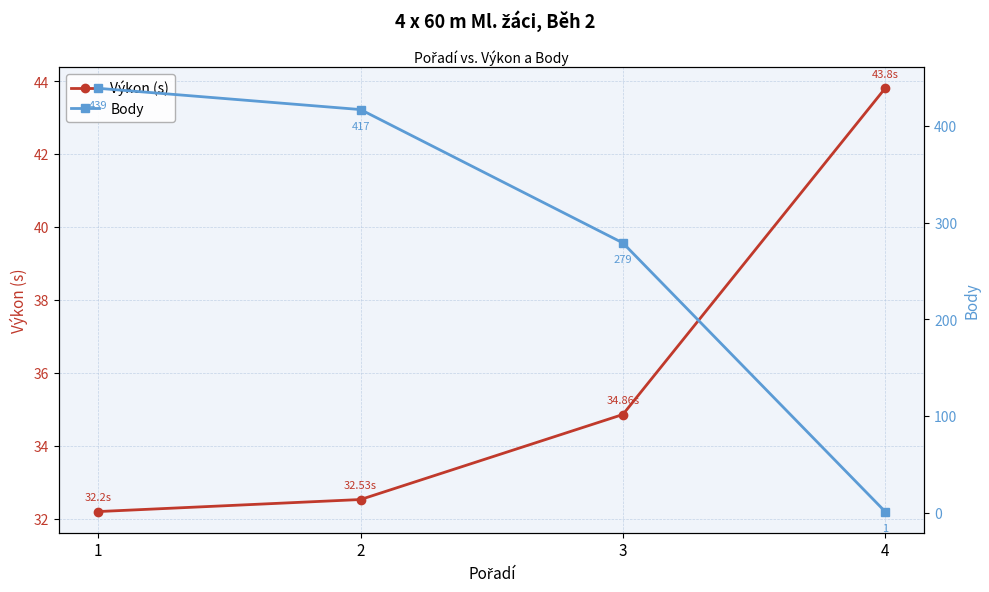

At which label is Výkon (s) closest to 38?

3